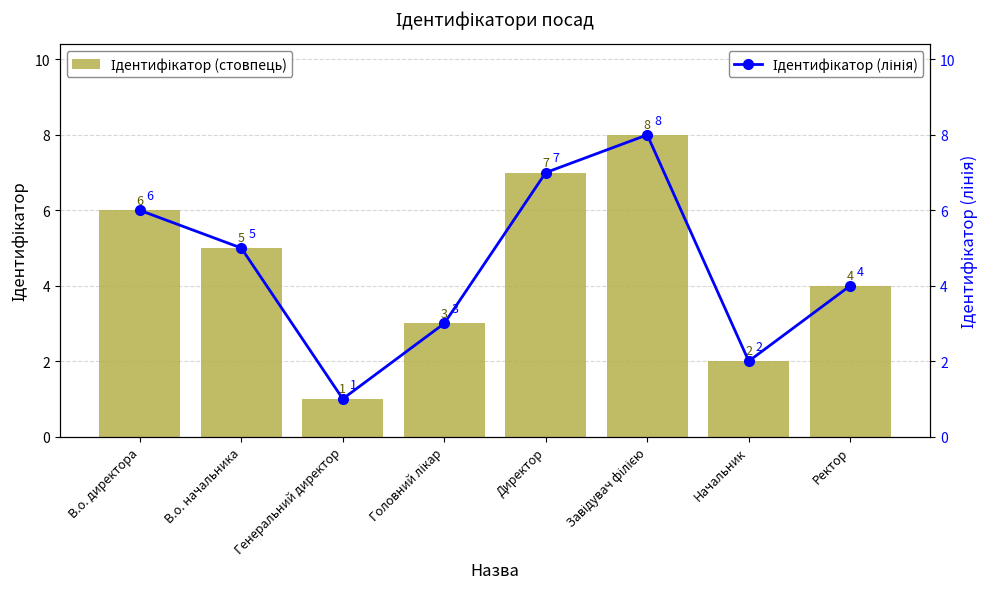

What is the sum of all Ідентифікатор (стовпець) values?

36